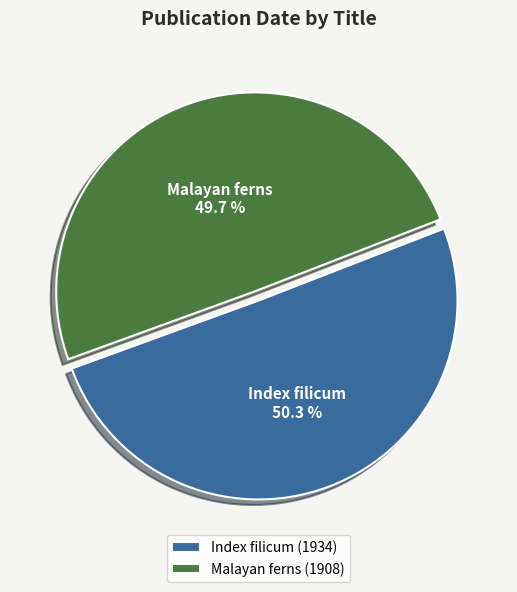

Approximately how many times larger is the value at Malayan ferns compared to Index filicum?

1.0